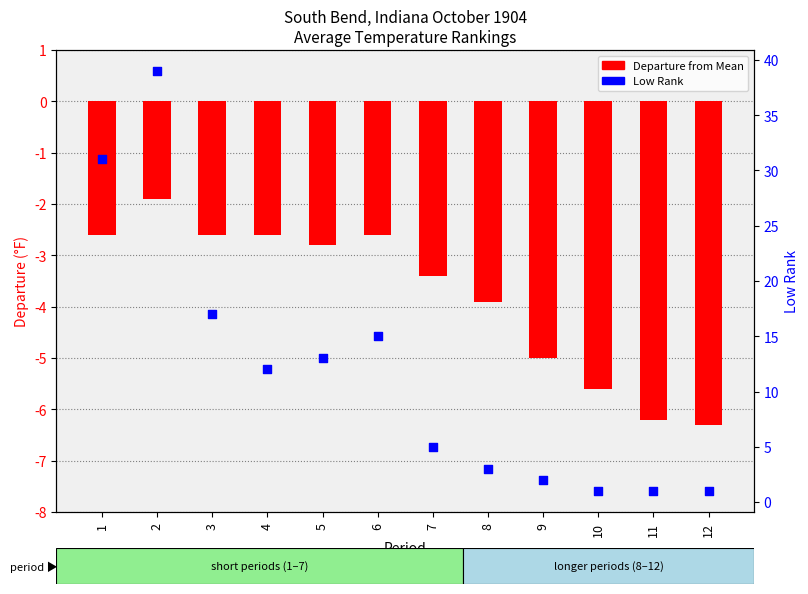

What are all the series names shown in the legend?

Departure from Mean, Low Rank